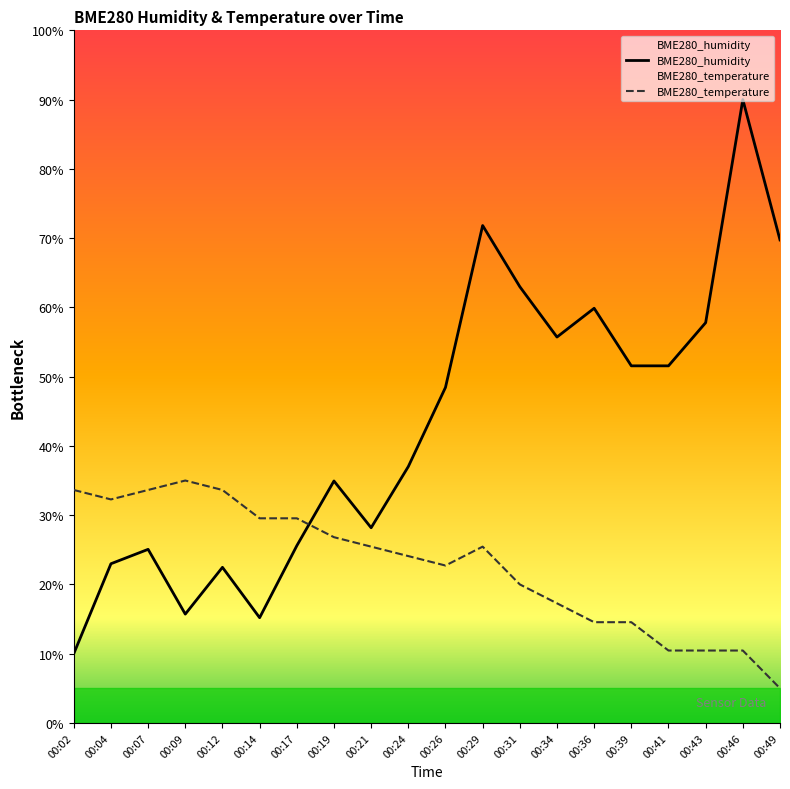

At which label does BME280_temperature reach its minimum?

00:49